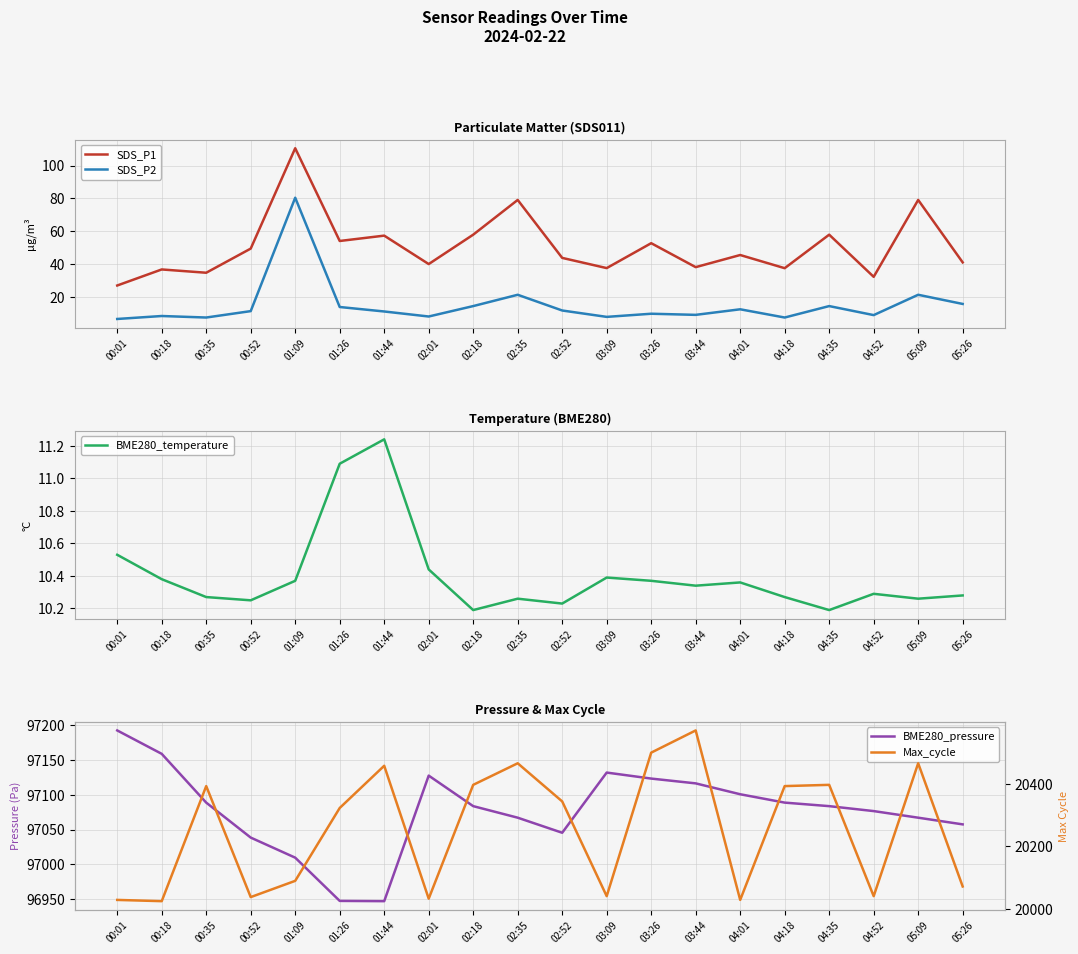

What is the difference between the BME280_pressure values at 02:52 and 01:09?

35.8